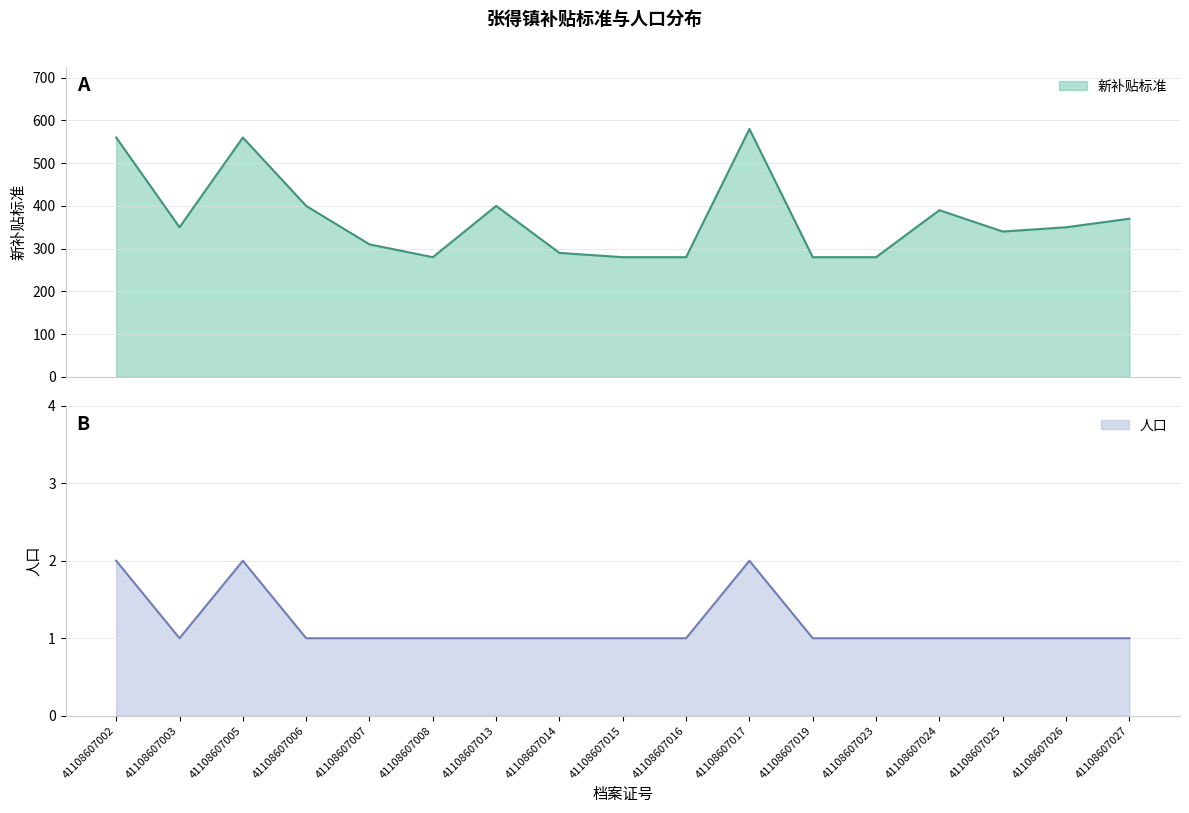

Reading right to left, transcribe all the data shown in this chart.

新补贴标准: 370	350	340	390	280	280	580	280	280	290	400	280	310	400	560	350	560
人口: 1	1	1	1	1	1	2	1	1	1	1	1	1	1	2	1	2